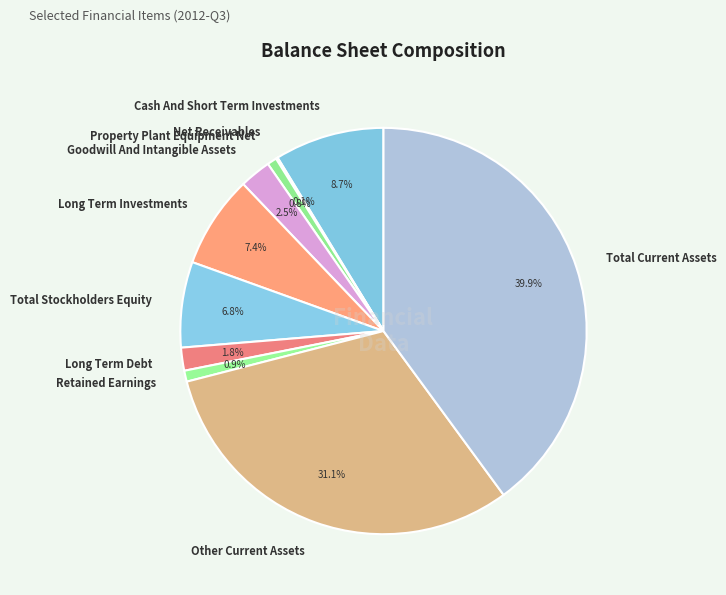

Do Retained Earnings and Total Stockholders Equity together represent more than half of the pie?

No